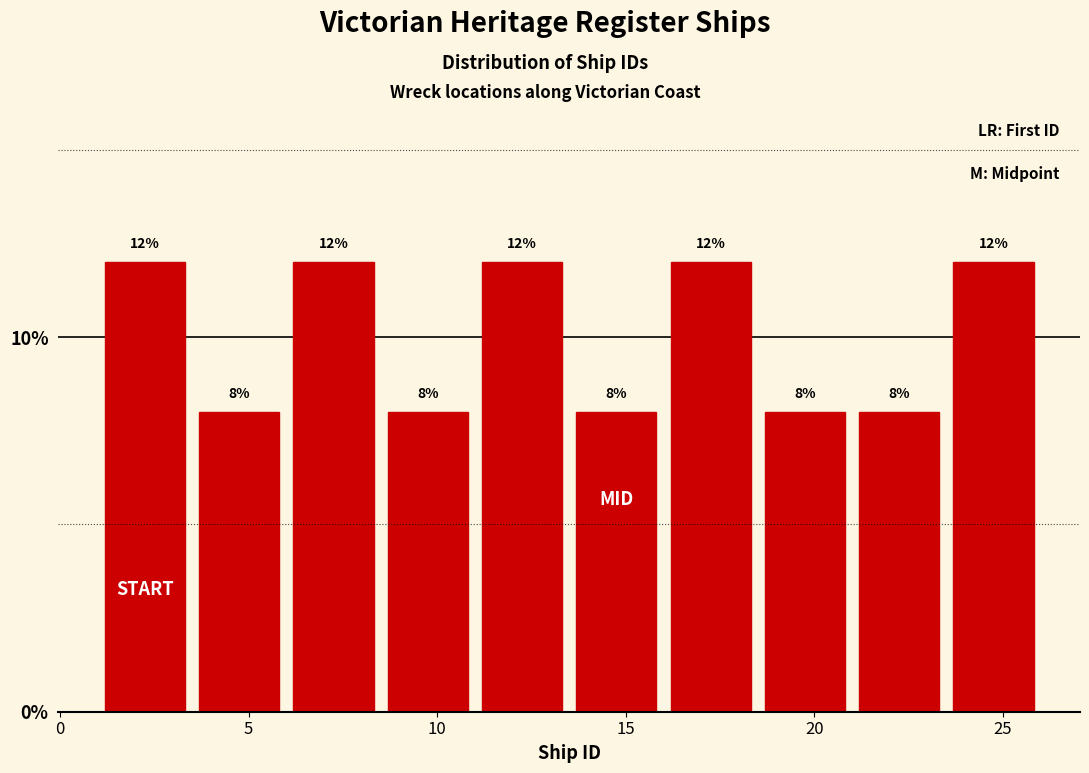

Reading left to right, transcribe this chart: for each bar, give the range it covers on the x-axis and its height.

1.0 to 3.5: 12
3.5 to 6.0: 8
6.0 to 8.5: 12
8.5 to 11.0: 8
11.0 to 13.5: 12
13.5 to 16.0: 8
16.0 to 18.5: 12
18.5 to 21.0: 8
21.0 to 23.5: 8
23.5 to 26.0: 12